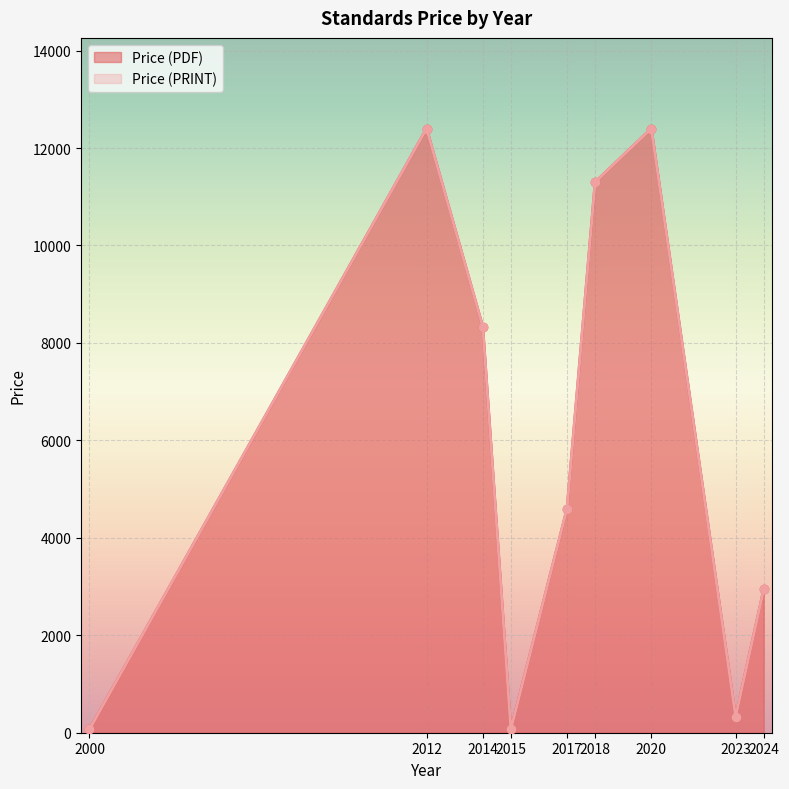

Which series has the widest spread of values?

Price (PDF)